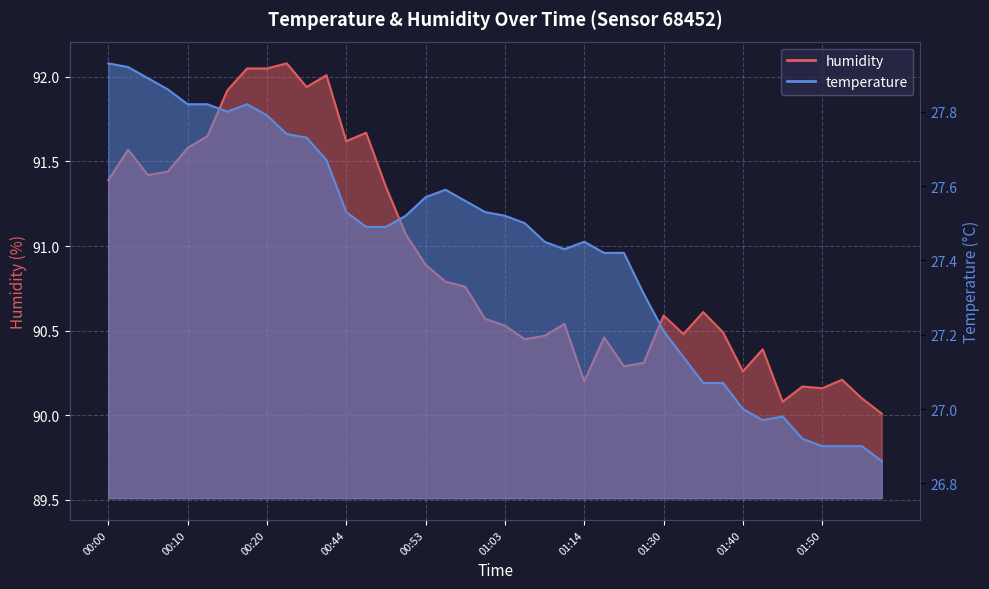

Reading right to left, list all the values displayed in this chart.

humidity: 90.0	90.1	90.2	90.2	90.2	90.1	90.4	90.3	90.5	90.6	90.5	90.6	90.3	90.3	90.5	90.2	90.5	90.5	90.5	90.5	90.6	90.8	90.8	90.9	91.1	91.3	91.7	91.6	92.0	91.9	92.1	92.0	92.0	91.9	91.7	91.6	91.4	91.4	91.6	91.4
temperature: 26.9	26.9	26.9	26.9	26.9	27.0	27.0	27.0	27.1	27.1	27.1	27.2	27.3	27.4	27.4	27.4	27.4	27.4	27.5	27.5	27.5	27.6	27.6	27.6	27.5	27.5	27.5	27.5	27.7	27.7	27.7	27.8	27.8	27.8	27.8	27.8	27.9	27.9	27.9	27.9